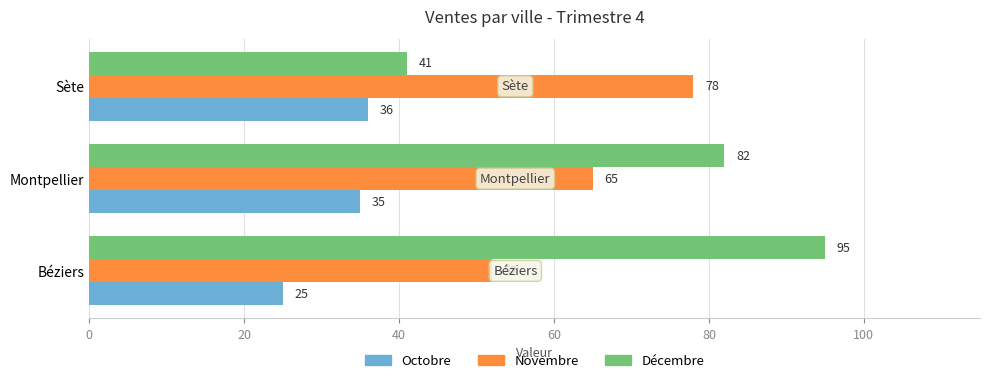

The Novembre series shows 134 at Sète. True or false?

False